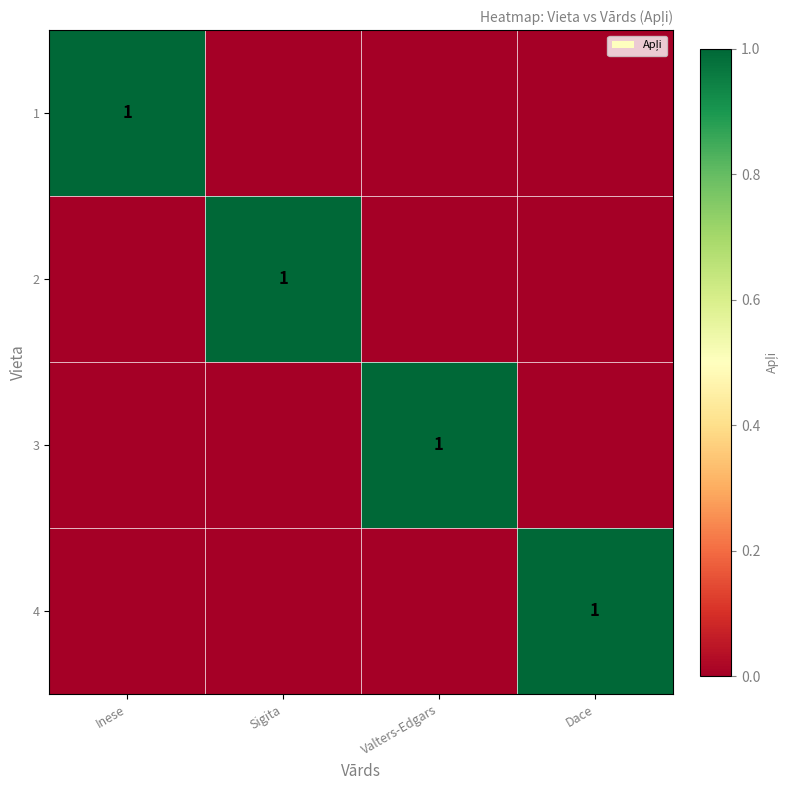

What is the spread (max minus min) of values at Valters-Edgars?

1